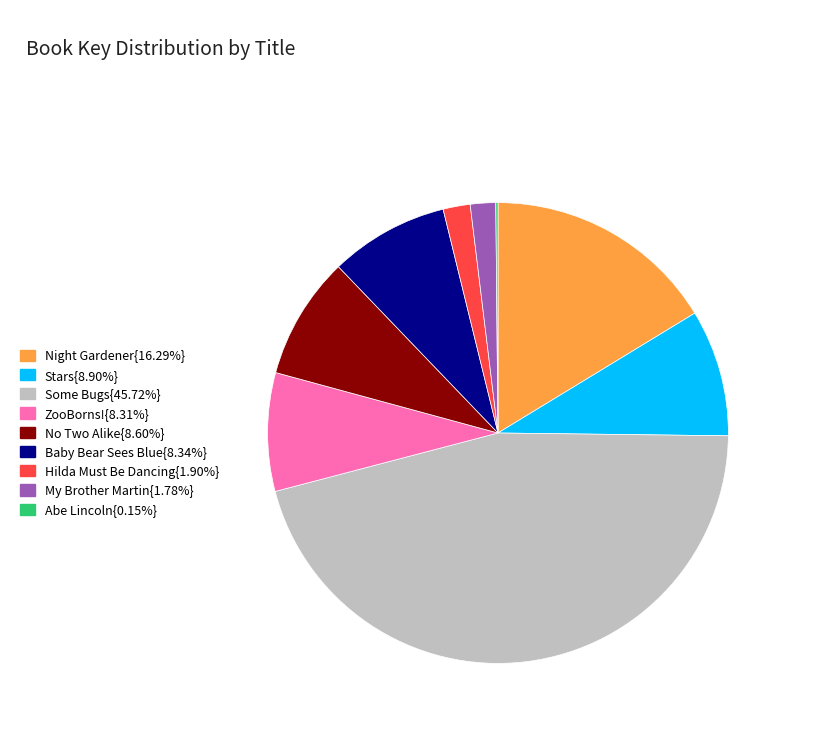

Combined, do Stars{8.90%} and Night Gardener{16.29%} account for over 50%?

No